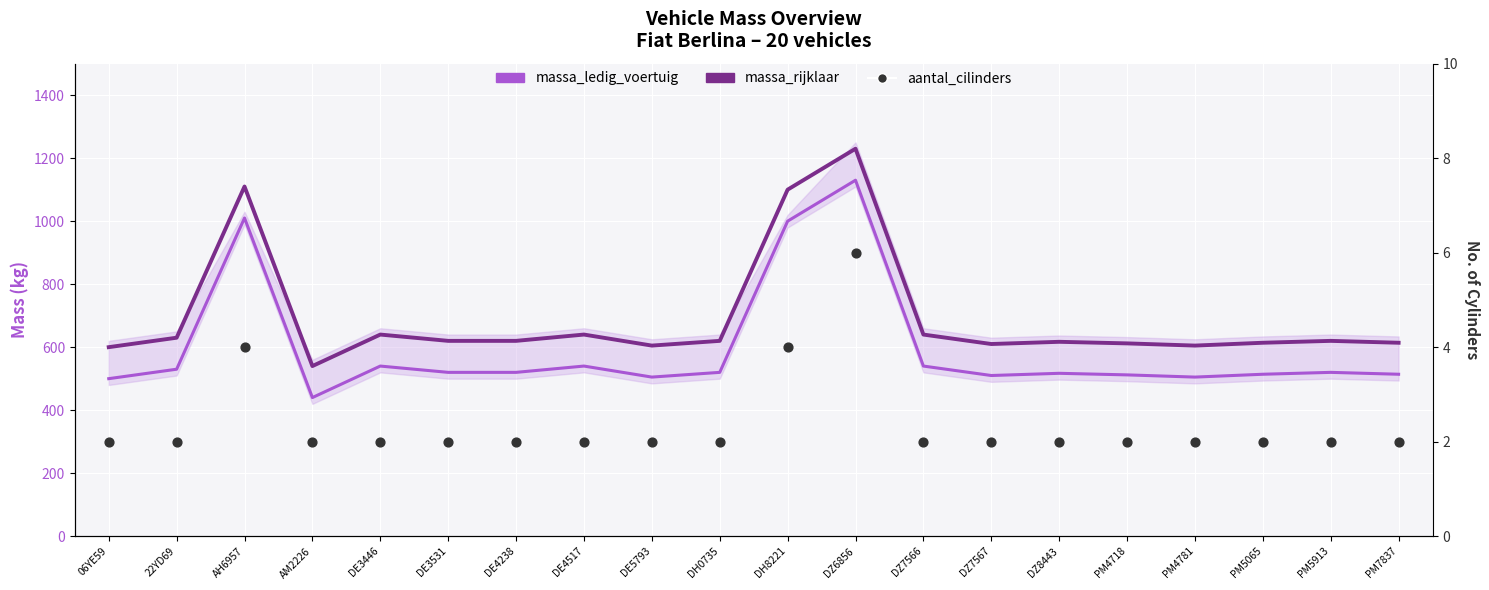

Which series contains the lowest Y value?

aantal_cilinders